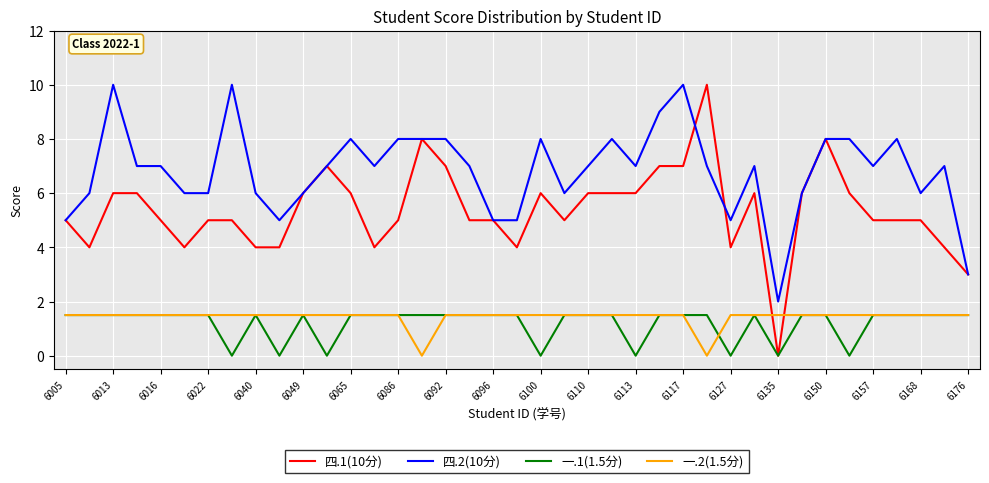

Reading left to right, list all the values displayed in this chart.

四.1(10分): 5.0	4.0	6.0	6.0	5.0	4.0	5.0	5.0	4.0	4.0	6.0	7.0	6.0	4.0	5.0	8.0	7.0	5.0	5.0	4.0	6.0	5.0	6.0	6.0	6.0	7.0	7.0	10.0	4.0	6.0	0.0	6.0	8.0	6.0	5.0	5.0	5.0	4.0	3.0
四.2(10分): 5.0	6.0	10.0	7.0	7.0	6.0	6.0	10.0	6.0	5.0	6.0	7.0	8.0	7.0	8.0	8.0	8.0	7.0	5.0	5.0	8.0	6.0	7.0	8.0	7.0	9.0	10.0	7.0	5.0	7.0	2.0	6.0	8.0	8.0	7.0	8.0	6.0	7.0	3.0
一.1(1.5分): 1.5	1.5	1.5	1.5	1.5	1.5	1.5	0.0	1.5	0.0	1.5	0.0	1.5	1.5	1.5	1.5	1.5	1.5	1.5	1.5	0.0	1.5	1.5	1.5	0.0	1.5	1.5	1.5	0.0	1.5	0.0	1.5	1.5	0.0	1.5	1.5	1.5	1.5	1.5
一.2(1.5分): 1.5	1.5	1.5	1.5	1.5	1.5	1.5	1.5	1.5	1.5	1.5	1.5	1.5	1.5	1.5	0.0	1.5	1.5	1.5	1.5	1.5	1.5	1.5	1.5	1.5	1.5	1.5	0.0	1.5	1.5	1.5	1.5	1.5	1.5	1.5	1.5	1.5	1.5	1.5